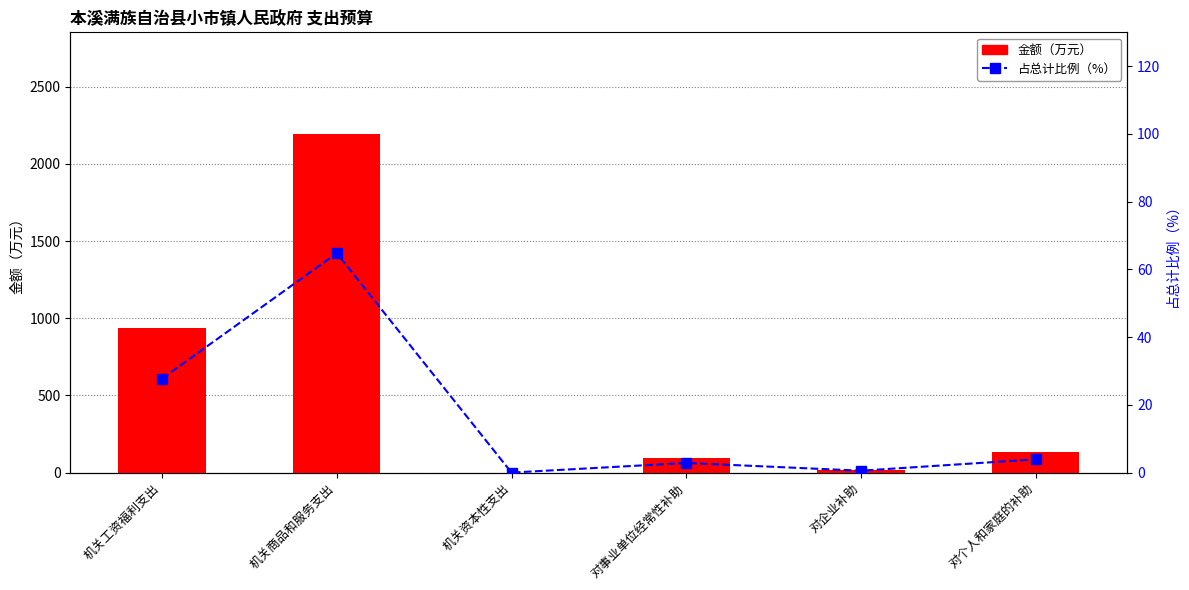

Between 机关工资福利支出 and 对企业补助, which series saw the biggest shift?

金额（万元）